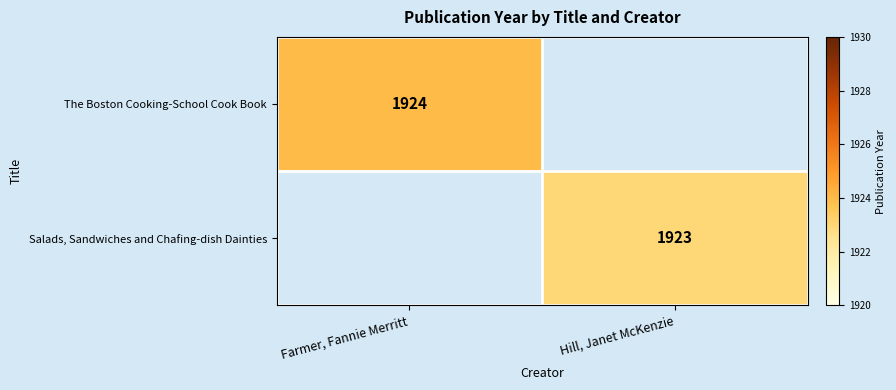

What is the minimum value shown in the chart?

1923.0